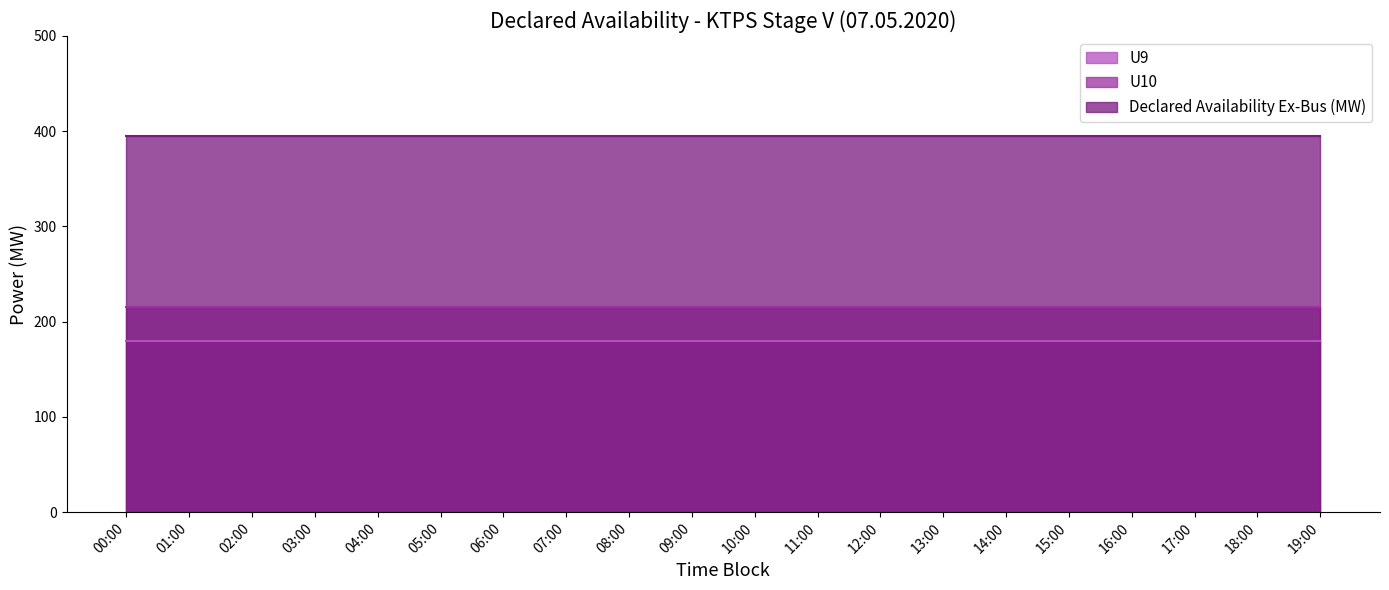

What is the average value of the U10 series?

215